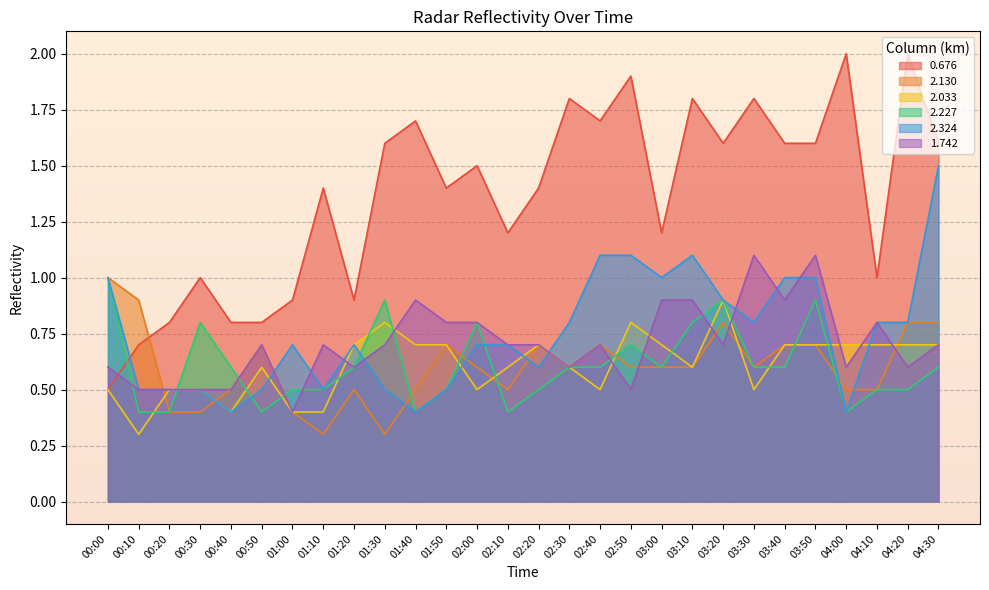

Is it true that 2.324 equals 1.1 at 01:20?

False